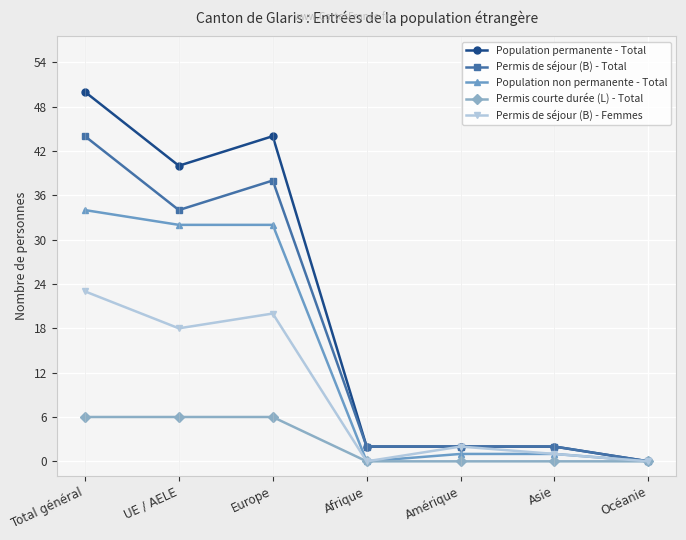

How many distinct data groups are displayed?

5